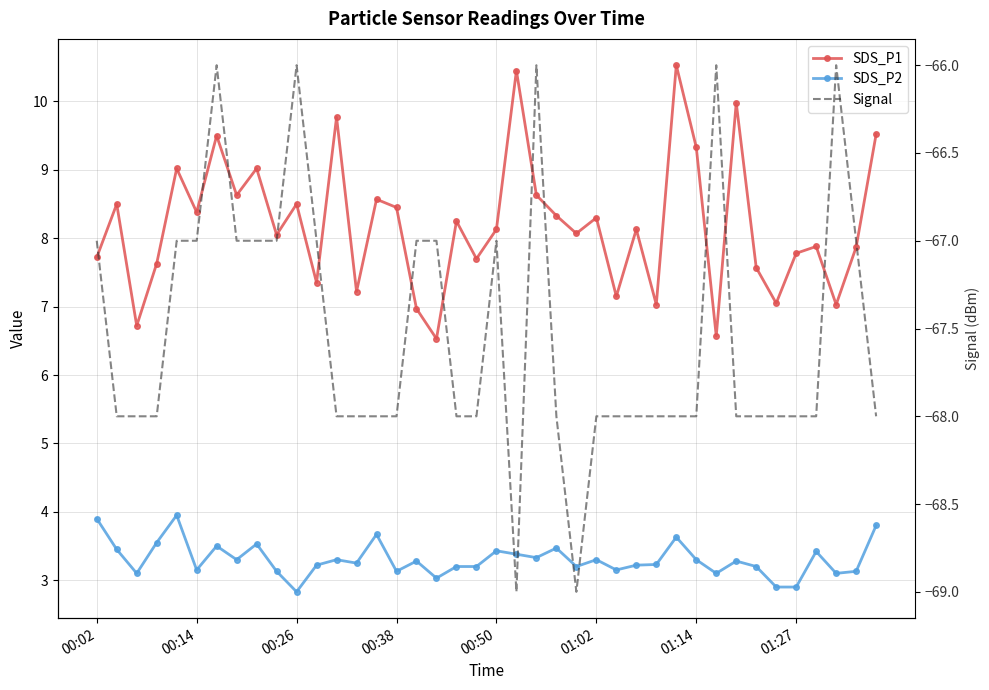

Rank the series by their maximum value, from highest to lowest.

SDS_P1, SDS_P2, Signal